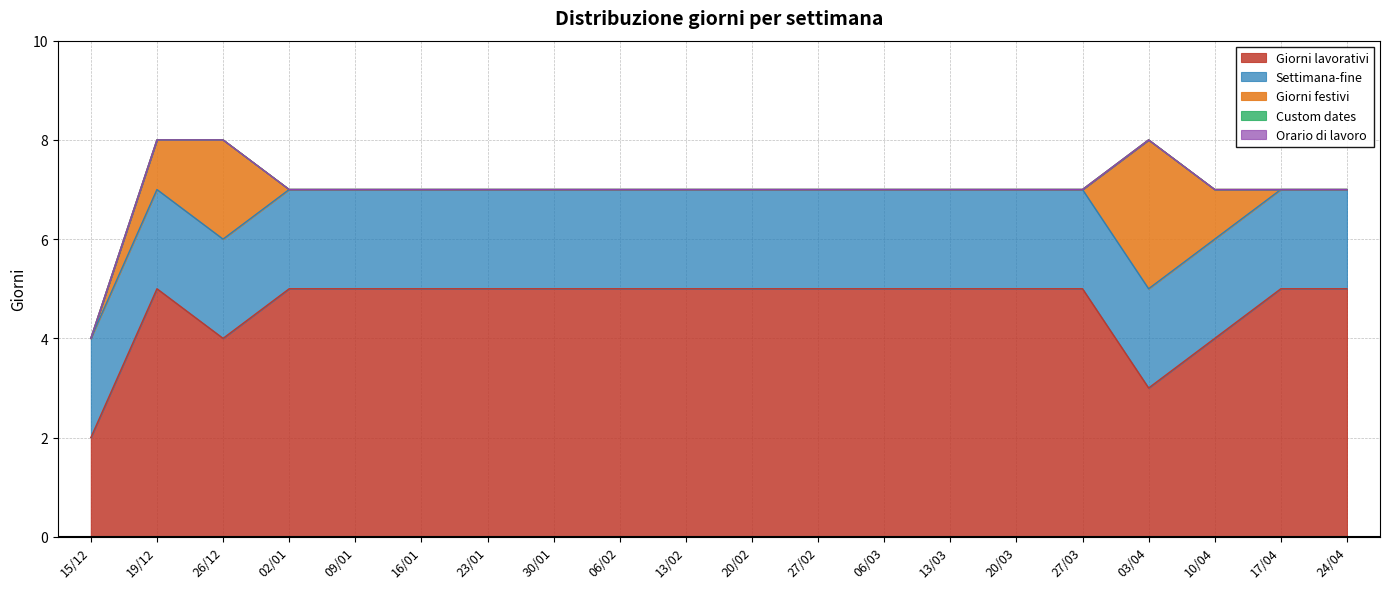

Reading left to right, transcribe all the data shown in this chart.

Giorni lavorativi: 2	5	4	5	5	5	5	5	5	5	5	5	5	5	5	5	3	4	5	5
Settimana-fine: 2	2	2	2	2	2	2	2	2	2	2	2	2	2	2	2	2	2	2	2
Giorni festivi: 0	1	2	0	0	0	0	0	0	0	0	0	0	0	0	0	3	1	0	0
Custom dates: 0	0	0	0	0	0	0	0	0	0	0	0	0	0	0	0	0	0	0	0
Orario di lavoro: 0	0	0	0	0	0	0	0	0	0	0	0	0	0	0	0	0	0	0	0